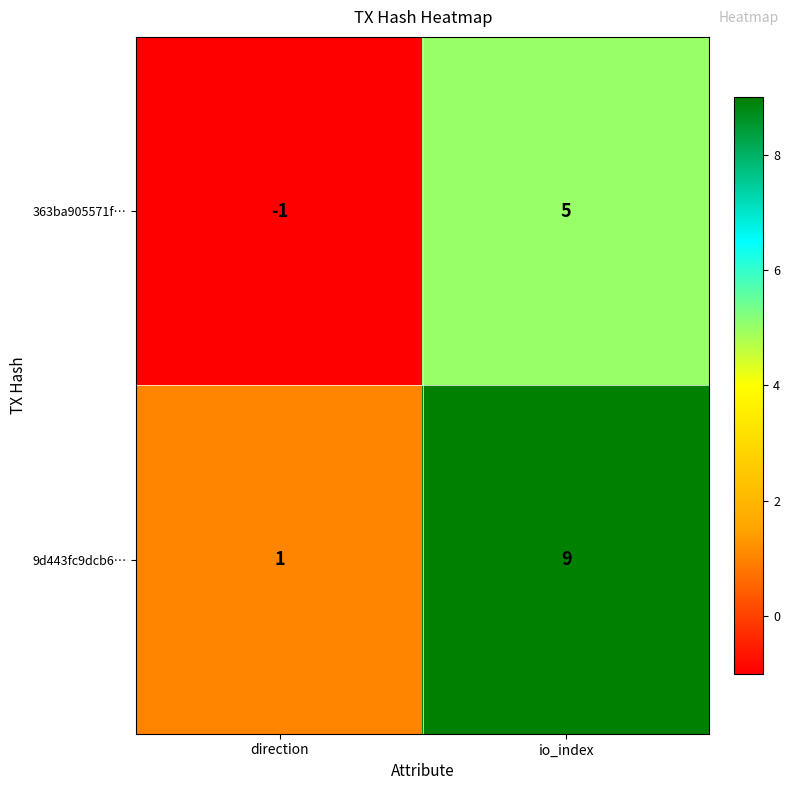

Is the value of 363ba905571f… at io_index greater than the value of 9d443fc9dcb6… at io_index?

No